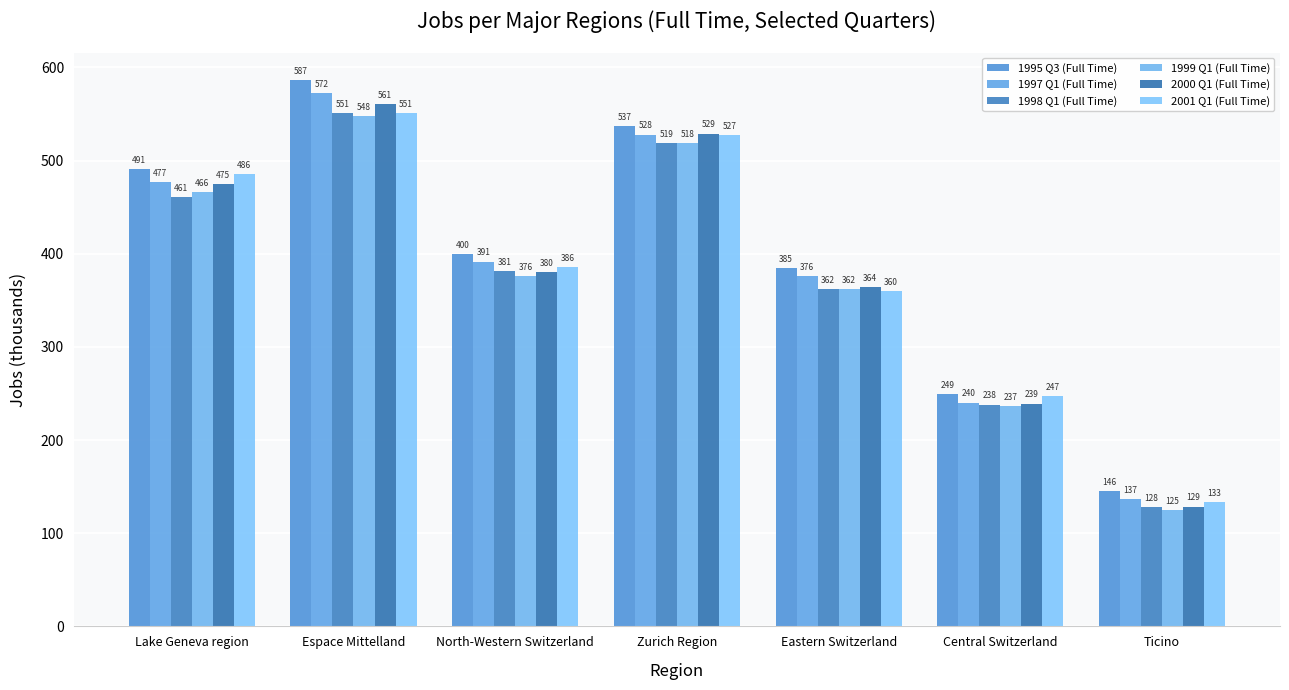

How many bars are there in total?

42